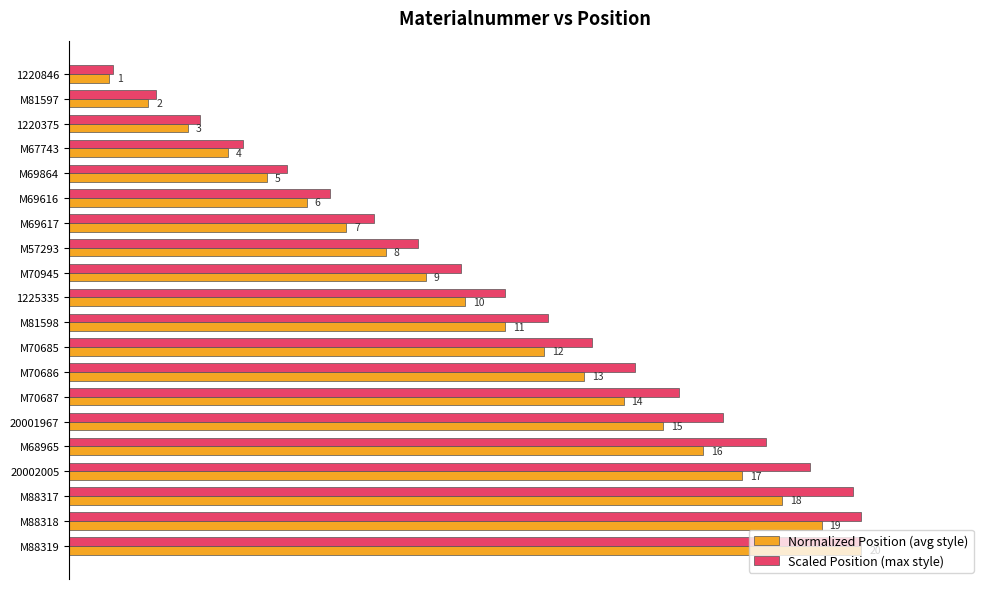

What are all the series names shown in the legend?

Normalized Position (avg style), Scaled Position (max style)